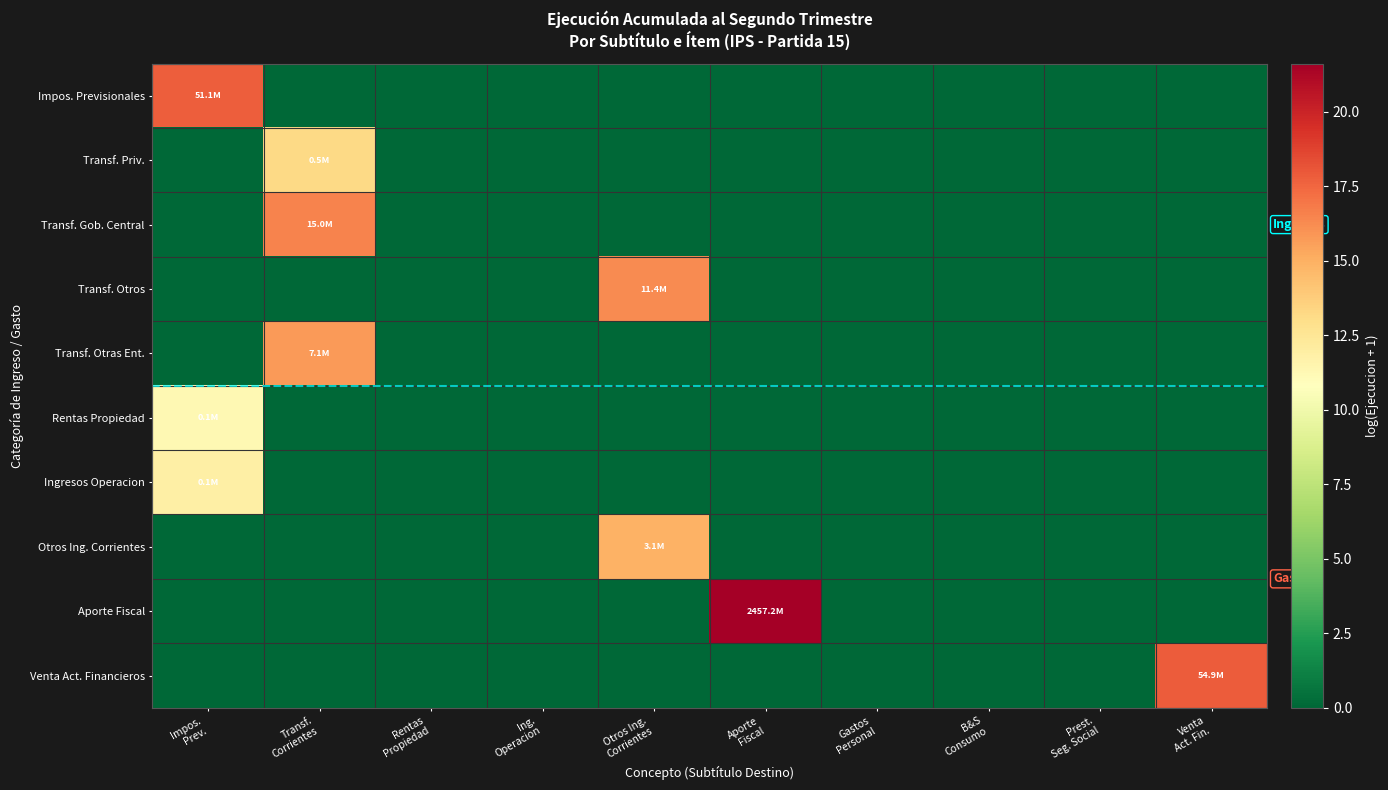

Reading right to left, what are all the values shown in this chart?

Impos. Previsionales: Venta
Act. Fin.=0.0	Prest.
Seg. Social=0.0	B&S
Consumo=0.0	Gastos
Personal=0.0	Aporte
Fiscal=0.0	Otros Ing.
Corrientes=0.0	Ing.
Operacion=0.0	Rentas
Propiedad=0.0	Transf.
Corrientes=0.0	Impos.
Prev.=17.7
Transf. Priv.: Venta
Act. Fin.=0.0	Prest.
Seg. Social=0.0	B&S
Consumo=0.0	Gastos
Personal=0.0	Aporte
Fiscal=0.0	Otros Ing.
Corrientes=0.0	Ing.
Operacion=0.0	Rentas
Propiedad=0.0	Transf.
Corrientes=13.2	Impos.
Prev.=0.0
Transf. Gob. Central: Venta
Act. Fin.=0.0	Prest.
Seg. Social=0.0	B&S
Consumo=0.0	Gastos
Personal=0.0	Aporte
Fiscal=0.0	Otros Ing.
Corrientes=0.0	Ing.
Operacion=0.0	Rentas
Propiedad=0.0	Transf.
Corrientes=16.5	Impos.
Prev.=0.0
Transf. Otros: Venta
Act. Fin.=0.0	Prest.
Seg. Social=0.0	B&S
Consumo=0.0	Gastos
Personal=0.0	Aporte
Fiscal=0.0	Otros Ing.
Corrientes=16.3	Ing.
Operacion=0.0	Rentas
Propiedad=0.0	Transf.
Corrientes=0.0	Impos.
Prev.=0.0
Transf. Otras Ent.: Venta
Act. Fin.=0.0	Prest.
Seg. Social=0.0	B&S
Consumo=0.0	Gastos
Personal=0.0	Aporte
Fiscal=0.0	Otros Ing.
Corrientes=0.0	Ing.
Operacion=0.0	Rentas
Propiedad=0.0	Transf.
Corrientes=15.8	Impos.
Prev.=0.0
Rentas Propiedad: Venta
Act. Fin.=0.0	Prest.
Seg. Social=0.0	B&S
Consumo=0.0	Gastos
Personal=0.0	Aporte
Fiscal=0.0	Otros Ing.
Corrientes=0.0	Ing.
Operacion=0.0	Rentas
Propiedad=0.0	Transf.
Corrientes=0.0	Impos.
Prev.=11.2
Ingresos Operacion: Venta
Act. Fin.=0.0	Prest.
Seg. Social=0.0	B&S
Consumo=0.0	Gastos
Personal=0.0	Aporte
Fiscal=0.0	Otros Ing.
Corrientes=0.0	Ing.
Operacion=0.0	Rentas
Propiedad=0.0	Transf.
Corrientes=0.0	Impos.
Prev.=11.9
Otros Ing. Corrientes: Venta
Act. Fin.=0.0	Prest.
Seg. Social=0.0	B&S
Consumo=0.0	Gastos
Personal=0.0	Aporte
Fiscal=0.0	Otros Ing.
Corrientes=14.9	Ing.
Operacion=0.0	Rentas
Propiedad=0.0	Transf.
Corrientes=0.0	Impos.
Prev.=0.0
Aporte Fiscal: Venta
Act. Fin.=0.0	Prest.
Seg. Social=0.0	B&S
Consumo=0.0	Gastos
Personal=0.0	Aporte
Fiscal=21.6	Otros Ing.
Corrientes=0.0	Ing.
Operacion=0.0	Rentas
Propiedad=0.0	Transf.
Corrientes=0.0	Impos.
Prev.=0.0
Venta Act. Financieros: Venta
Act. Fin.=17.8	Prest.
Seg. Social=0.0	B&S
Consumo=0.0	Gastos
Personal=0.0	Aporte
Fiscal=0.0	Otros Ing.
Corrientes=0.0	Ing.
Operacion=0.0	Rentas
Propiedad=0.0	Transf.
Corrientes=0.0	Impos.
Prev.=0.0